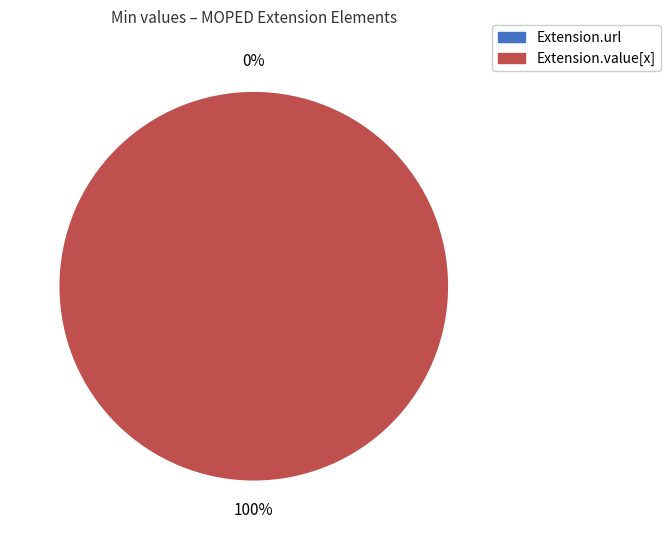

To the nearest percent, what is the combined percentage of Extension.url and Extension.value[x]?

100%